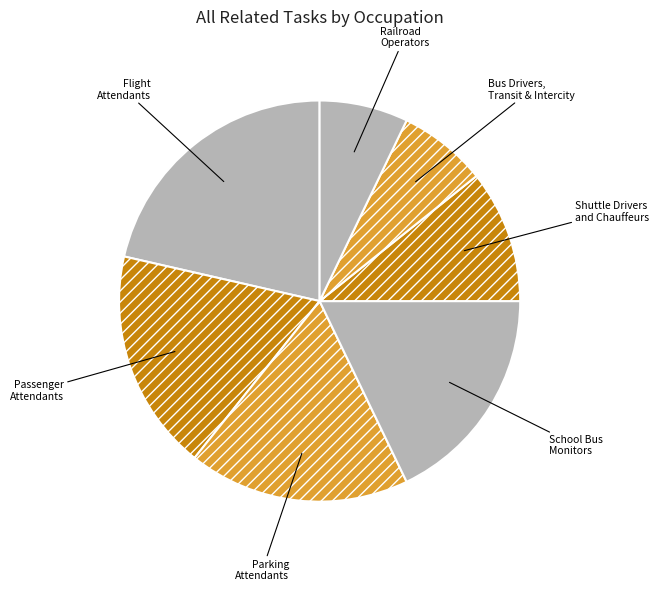

How many segments does this pie chart have?

7